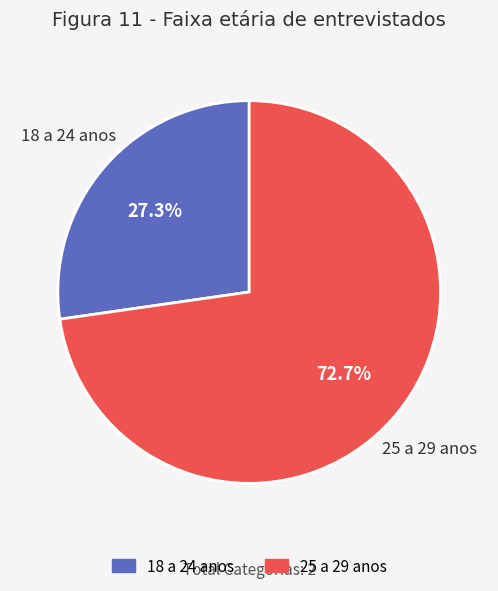

To the nearest percent, what is the average slice percentage?

50%